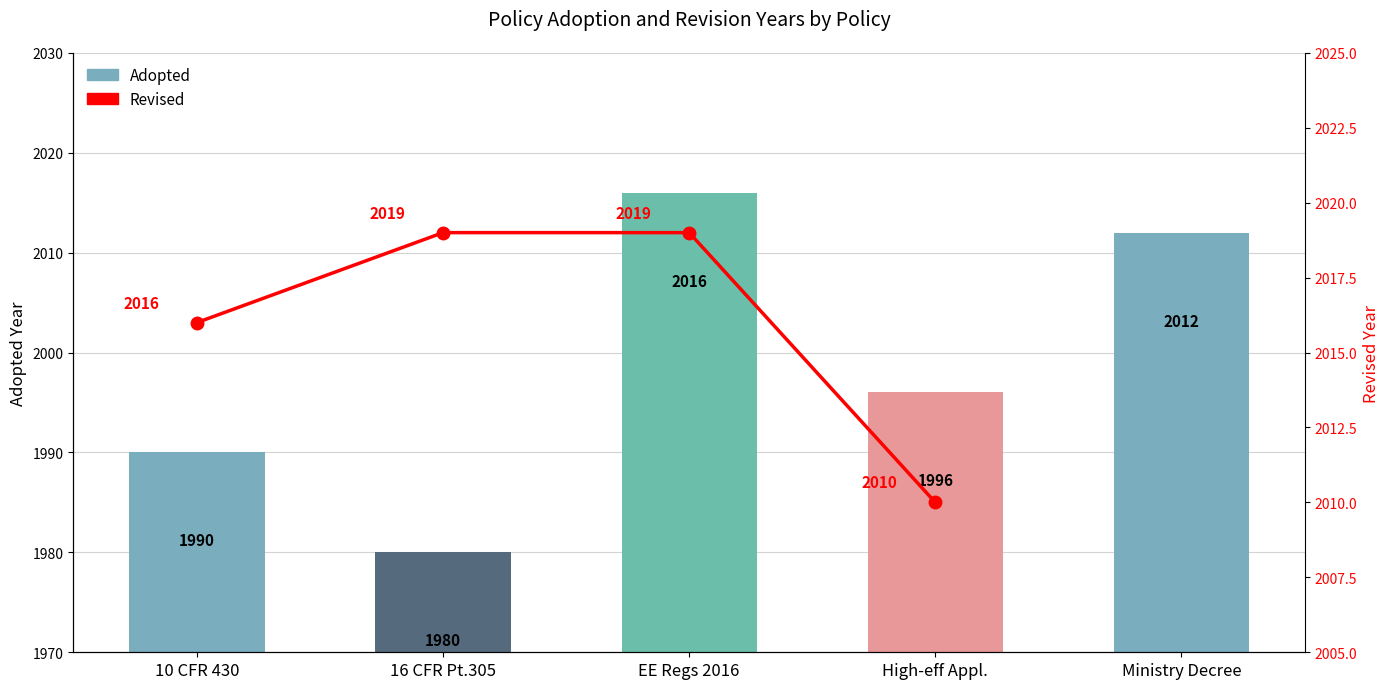

What is the difference between the second highest and second lowest values in the Adopted series?

22.0